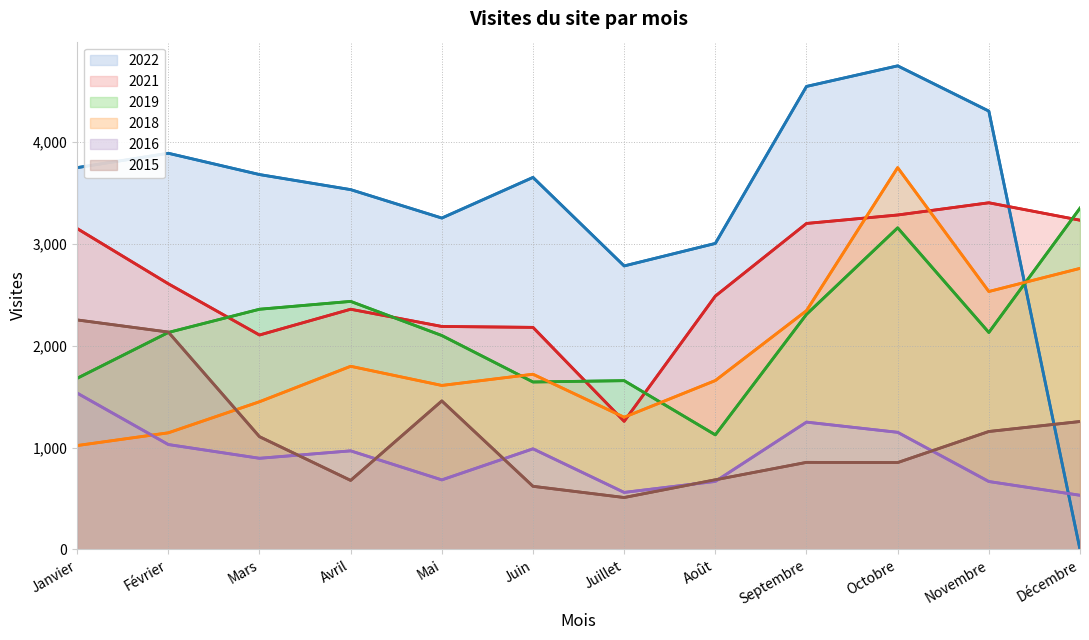

Does the chart display data point markers on the line(s)?

No